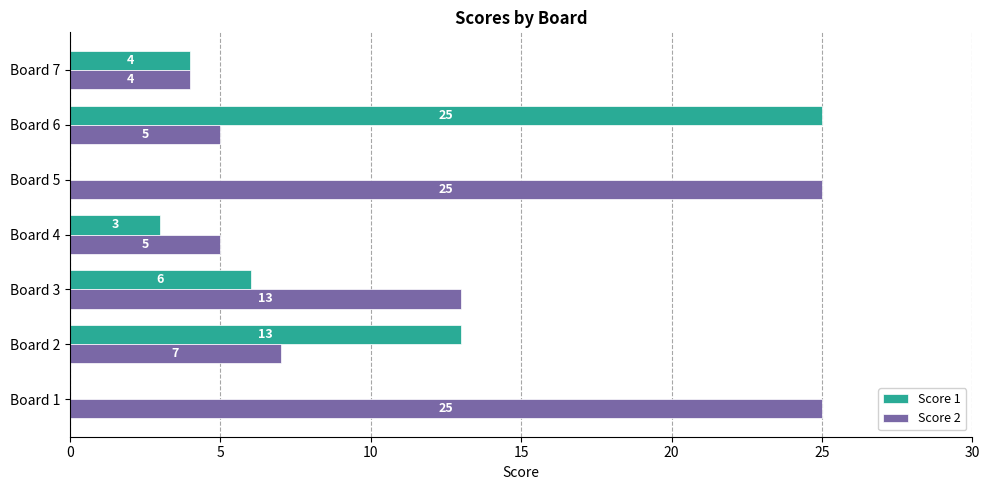

What is the sum of the Score 1 values at Board 5 and Board 3?

6